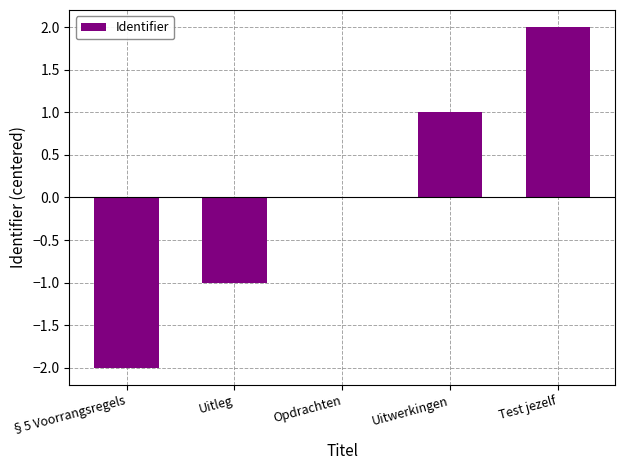

What is the sum of the values at Uitwerkingen and Test jezelf?

3